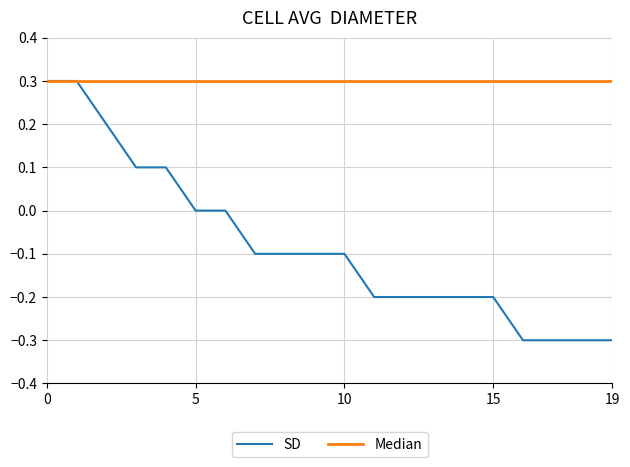

At how many categories does at least one series exceed 0?

20